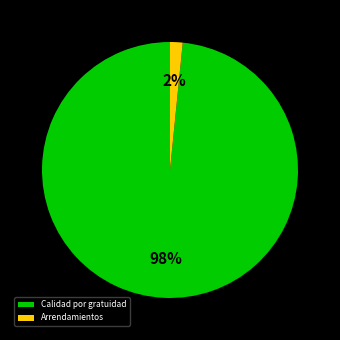

Which slice is the smallest?

Arrendamientos